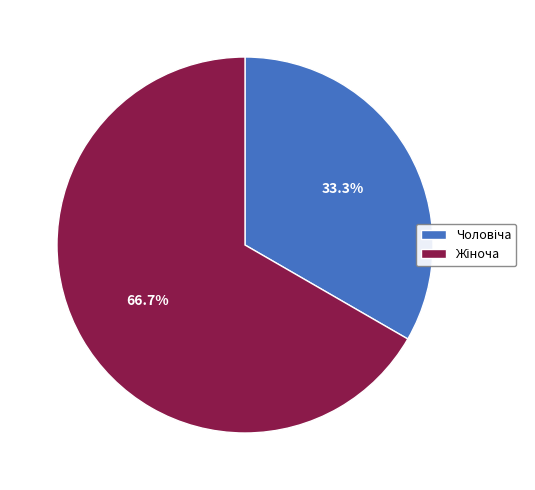

Is there any slice that represents more than half of the pie?

Yes